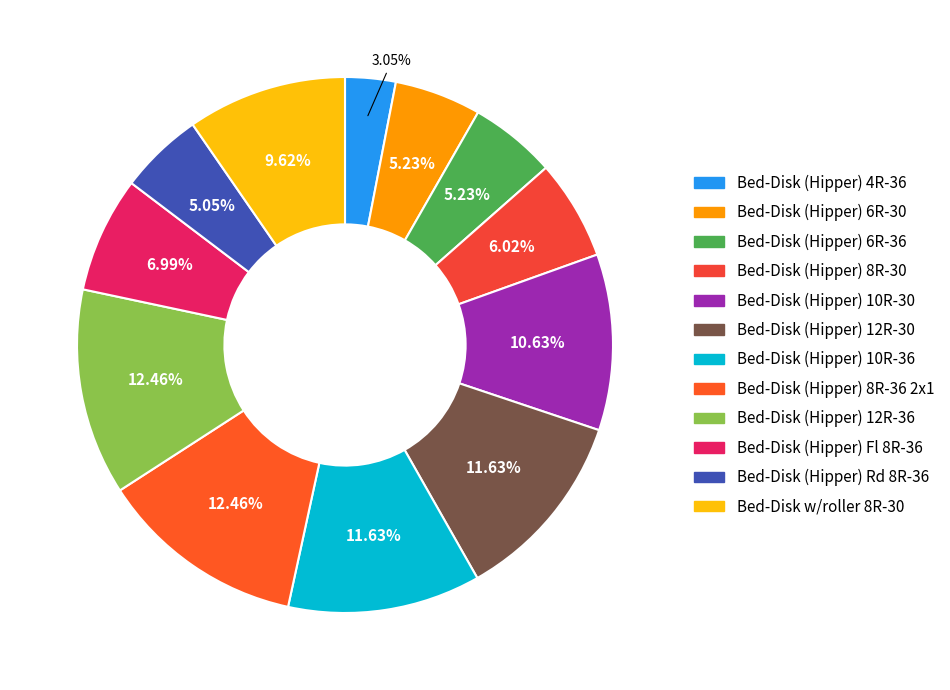

Is it true that Bed-Disk (Hipper) 4R-36 is 3% of the pie?

True